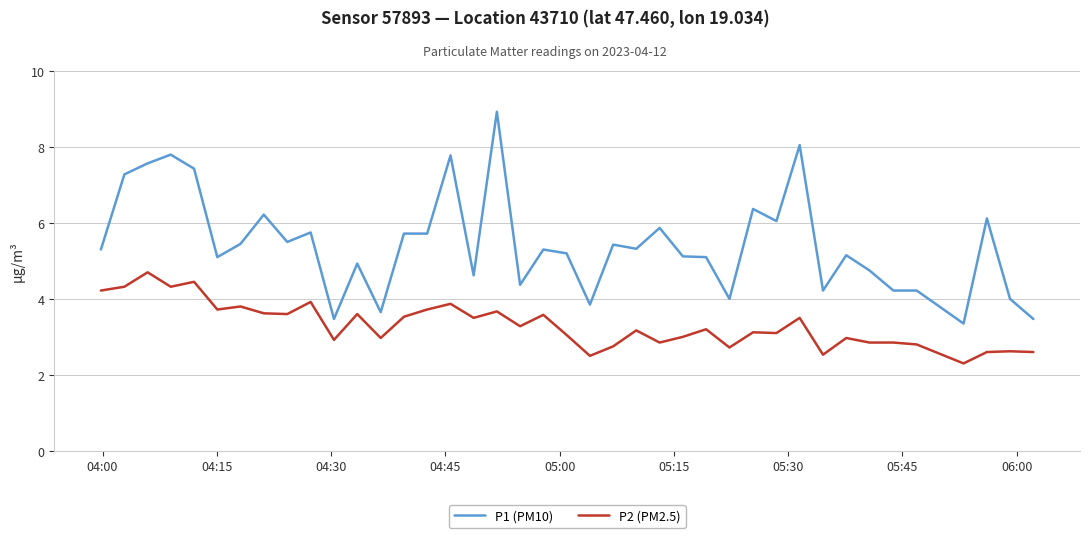

Does the chart have visible grid lines?

Yes